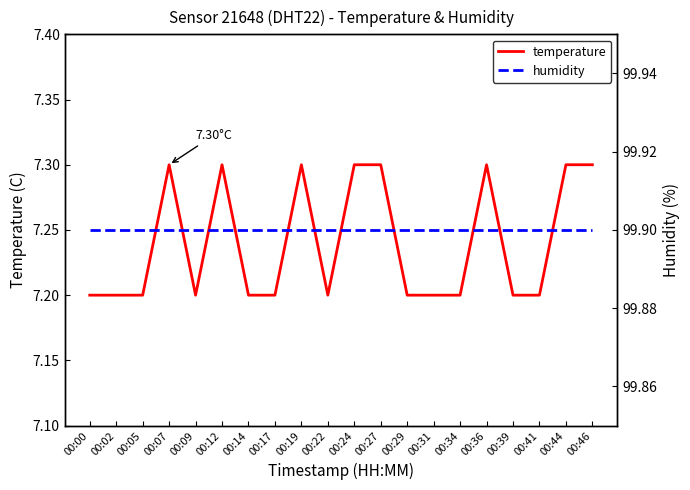

Is this an area chart (filled region under the line)?

No